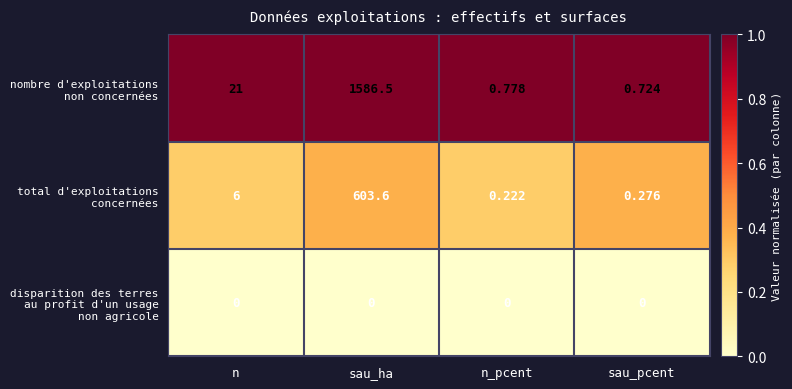

At which category is the sum across all series the highest?

sau_ha